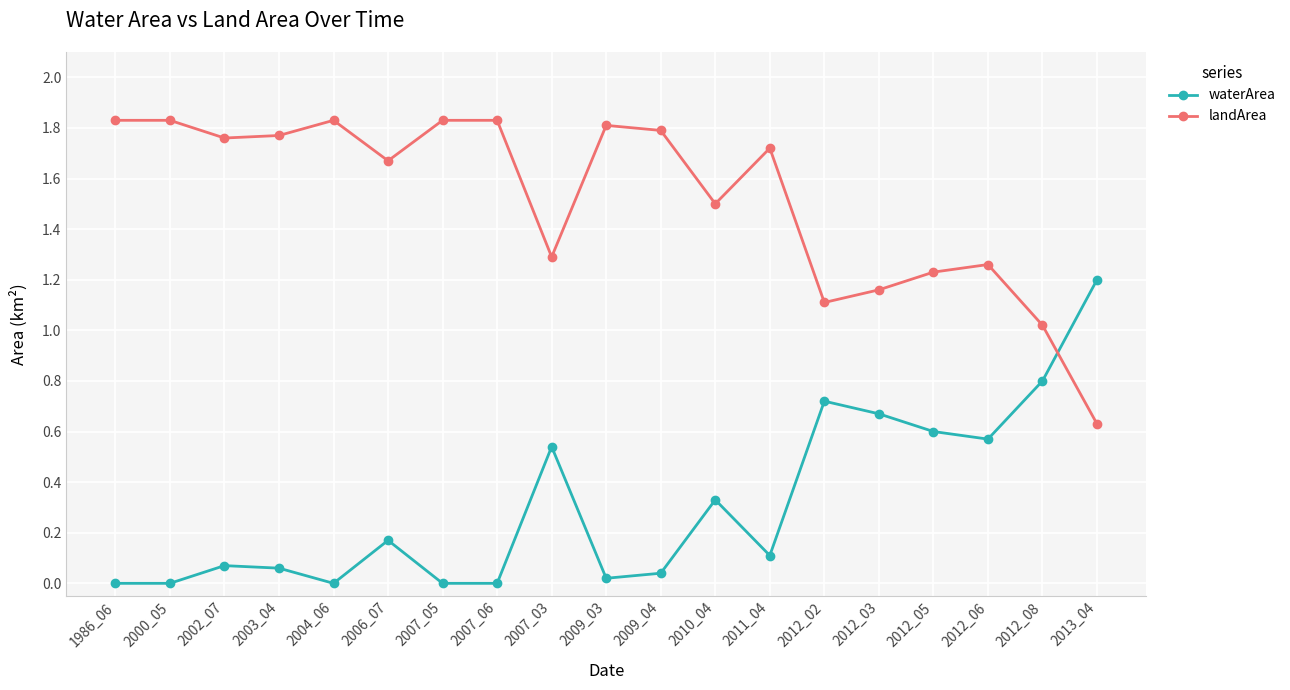

The value of waterArea at 2007_03 is 1.0. True or false?

False